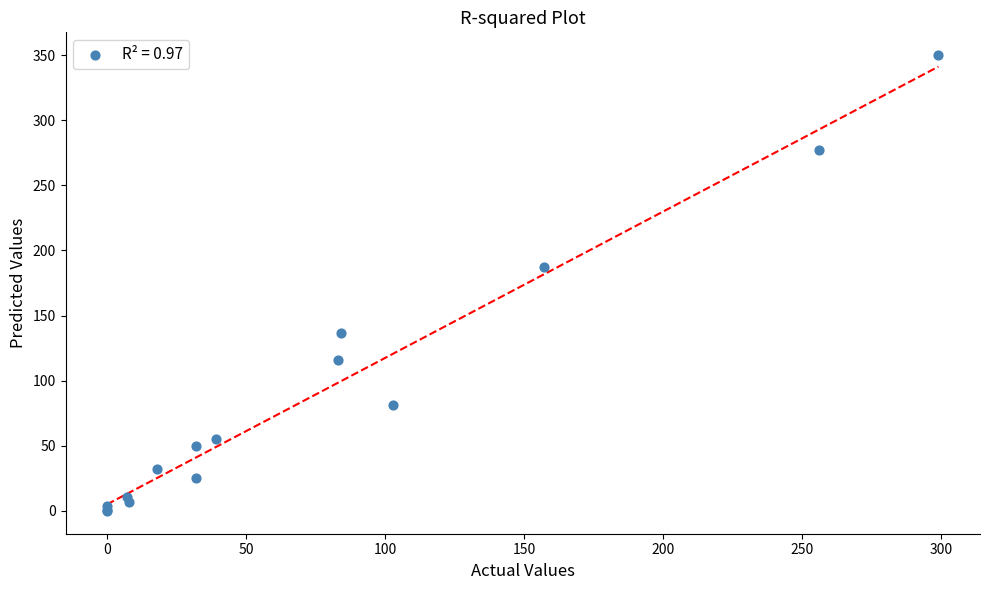

What Y value in the scatter plot is closest to 175?

187